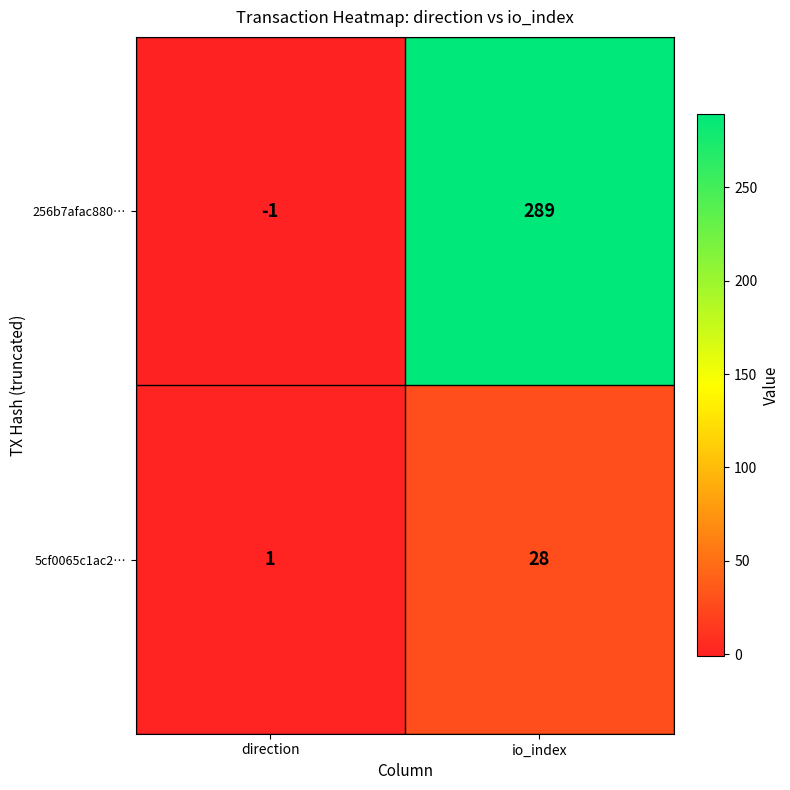

Reading left to right, extract all data points from this chart.

256b7afac880…: -1	289
5cf0065c1ac2…: 1	28